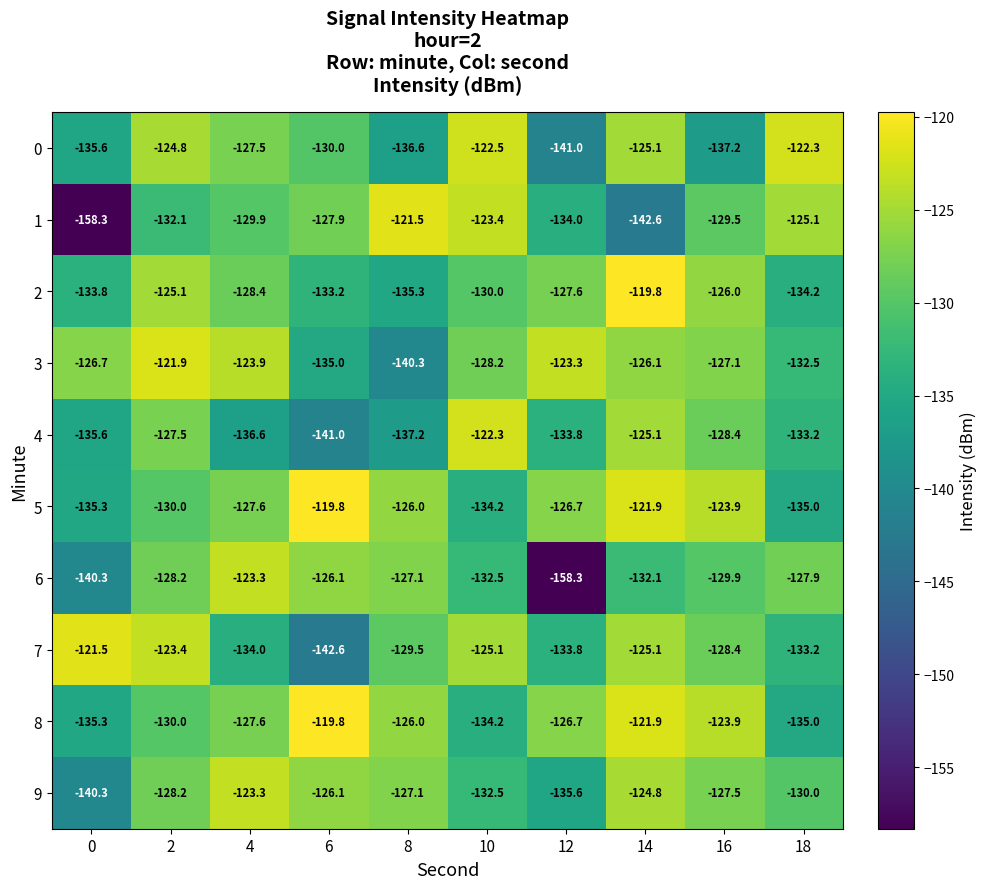

The 6 series shows -128.2 at 2. True or false?

True